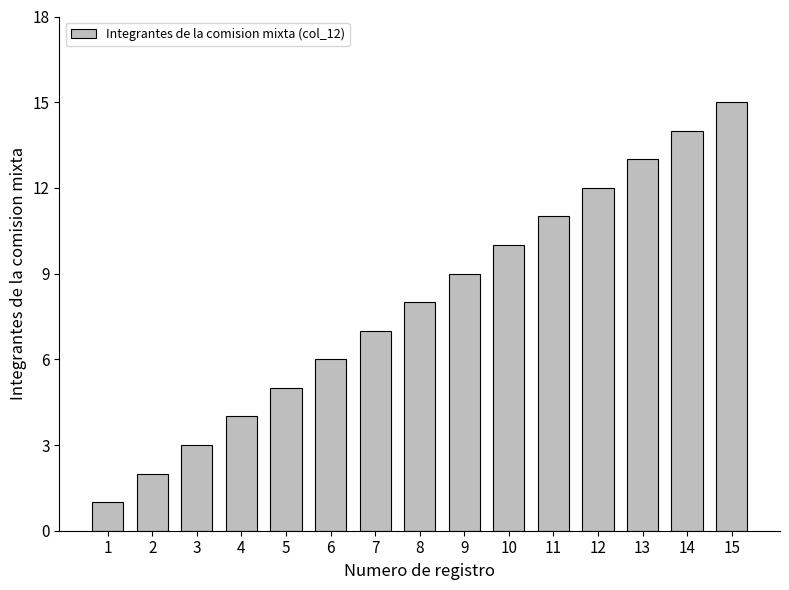

What is the maximum value shown in the chart?

15